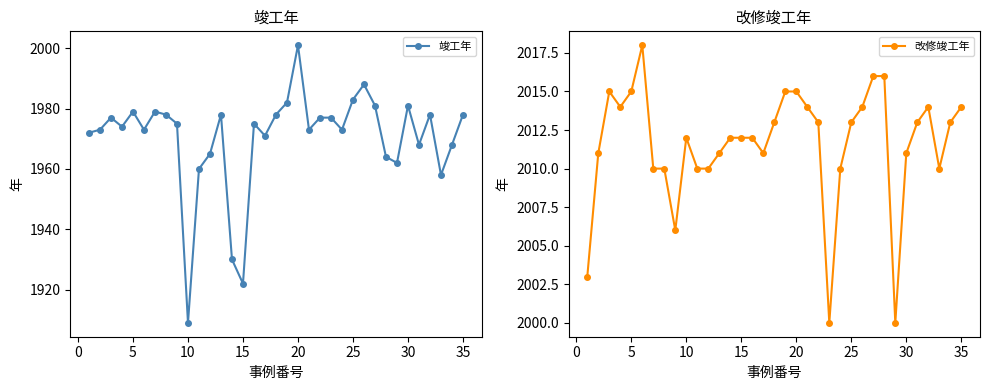

True or false: 改修竣工年 has more than 2 interior local peaks.

True